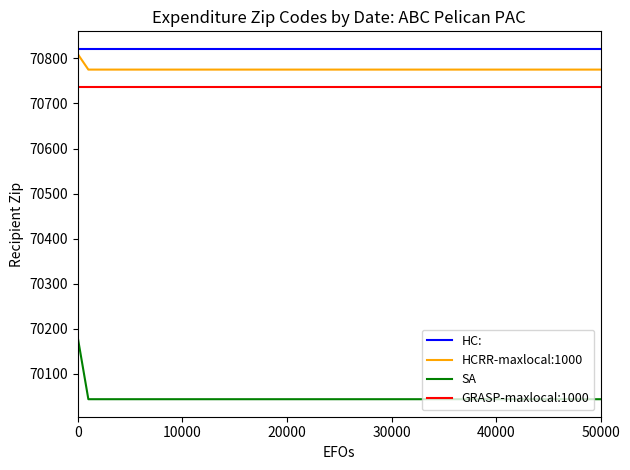

How many lines are shown in the chart?

4